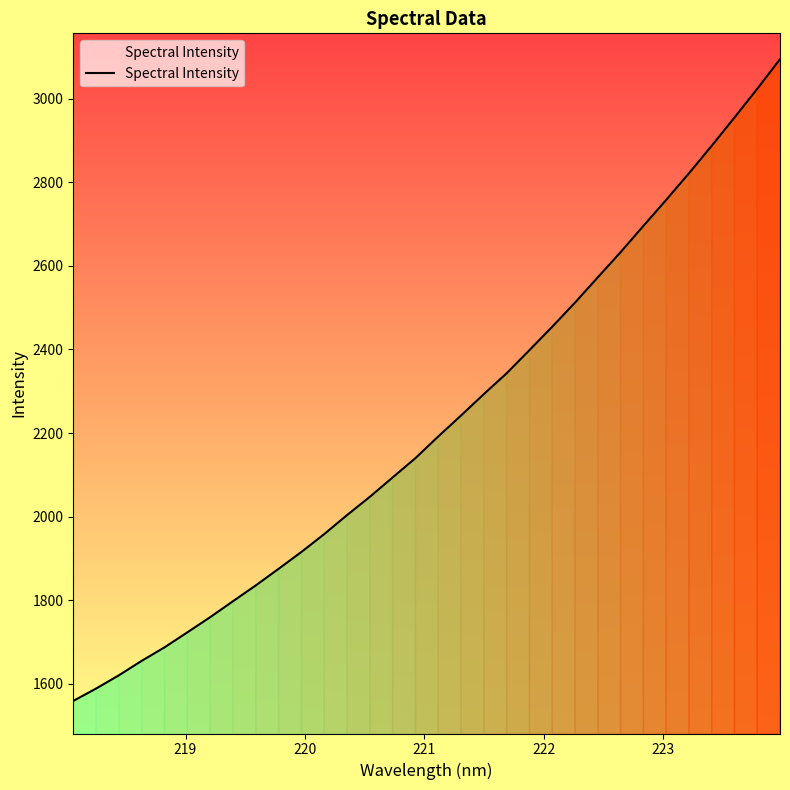

What is the smallest value displayed?

1558.7